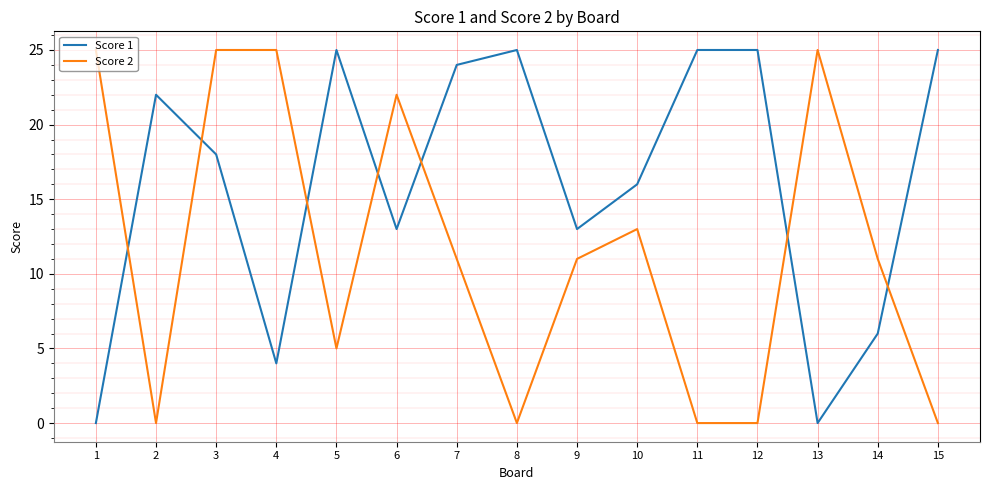

Rank the series at 9 from highest to lowest value.

Score 1, Score 2